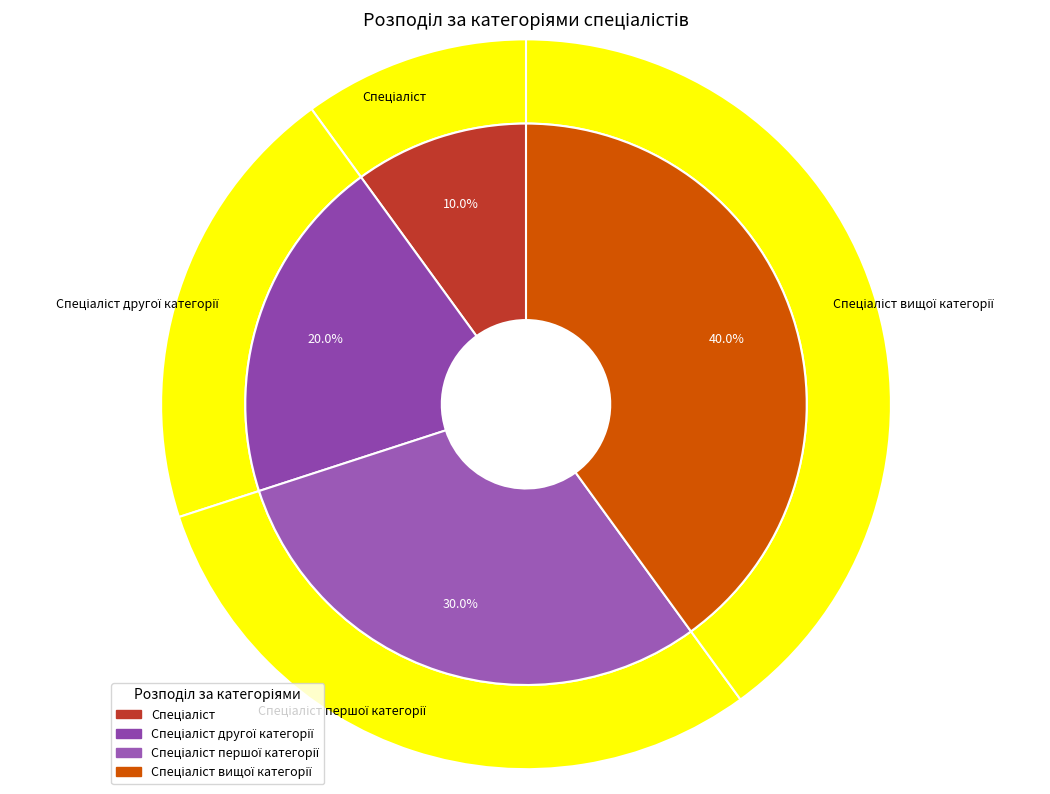

How many slices are in this pie chart?

4